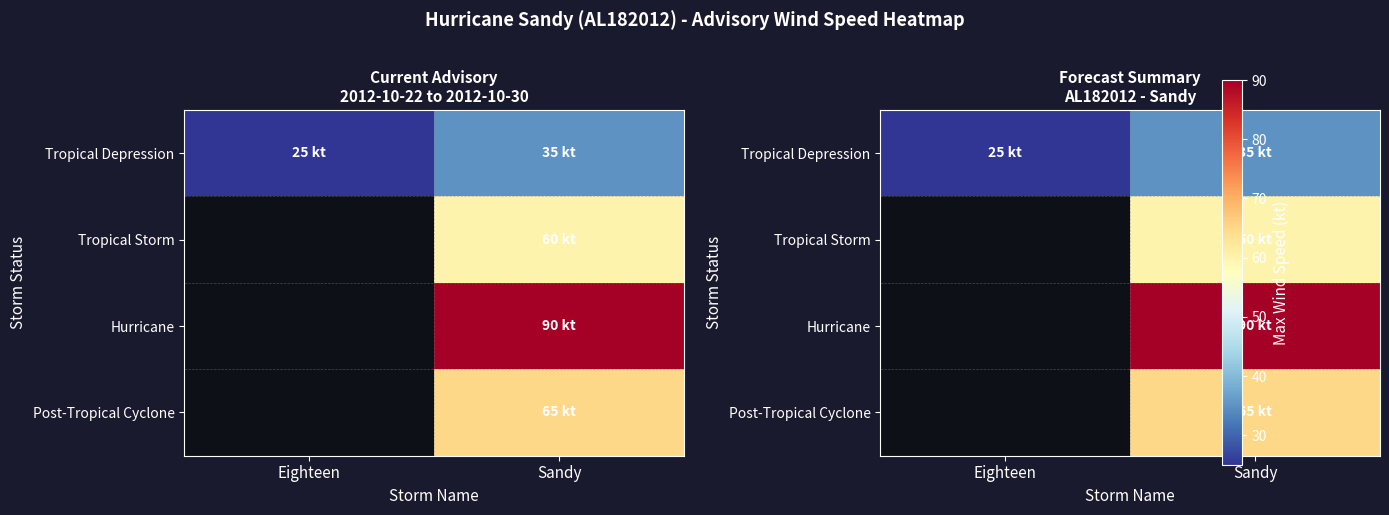

The Tropical Depression series shows 38.3 at Eighteen. True or false?

False